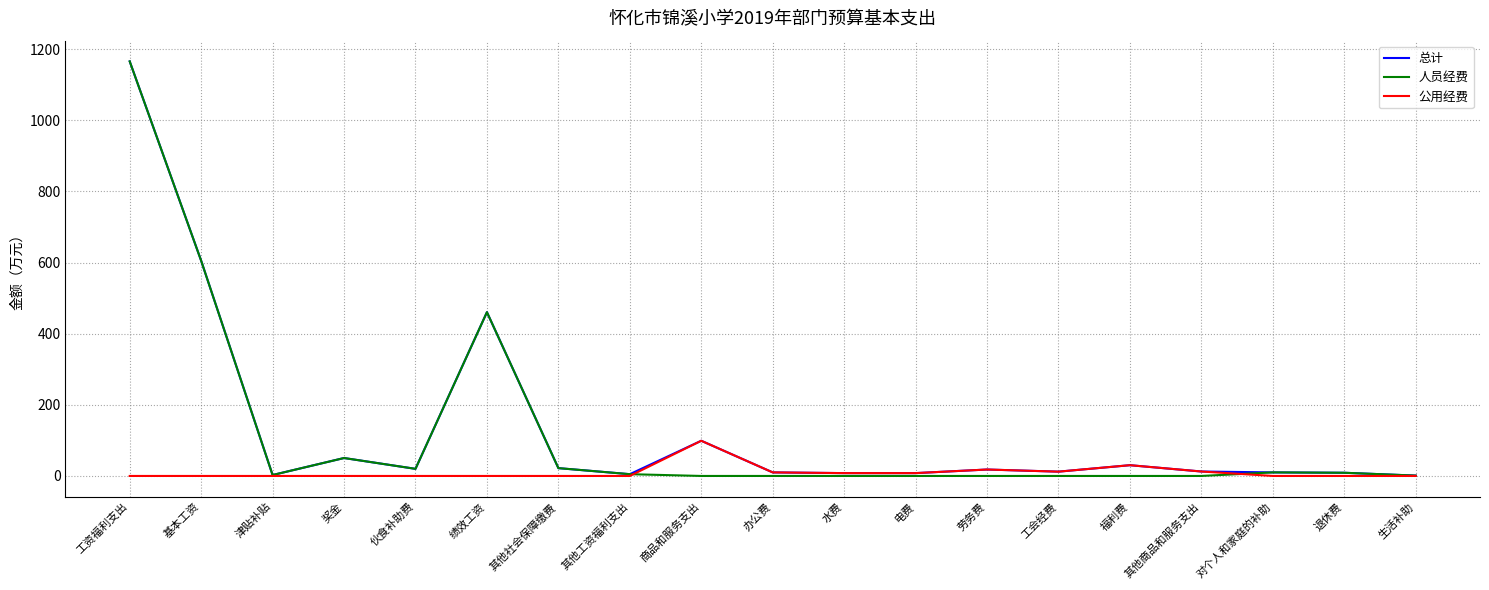

Count the number of categories in the chart.

19